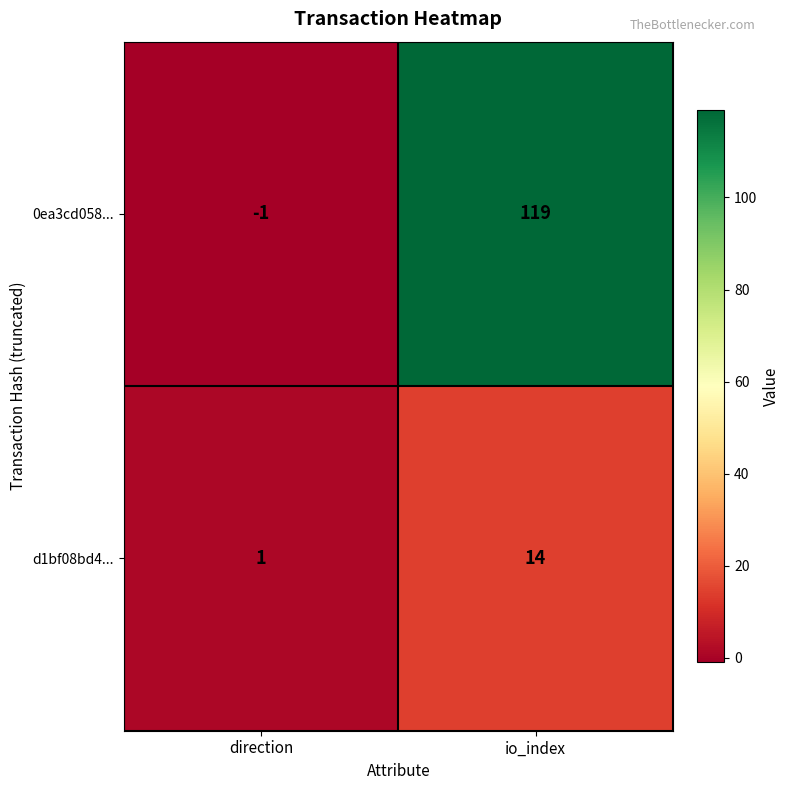

What is the average value of the 0ea3cd058... series?

59